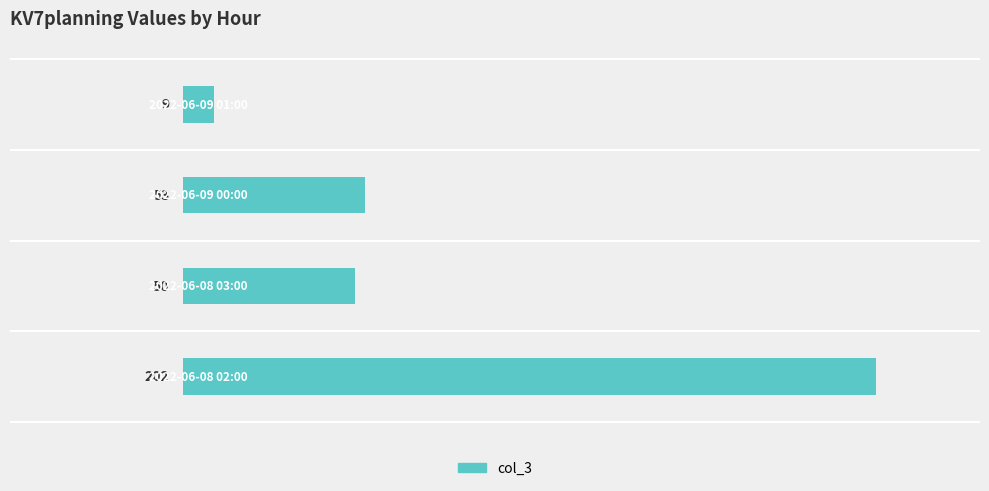

What is the greatest value displayed?

202